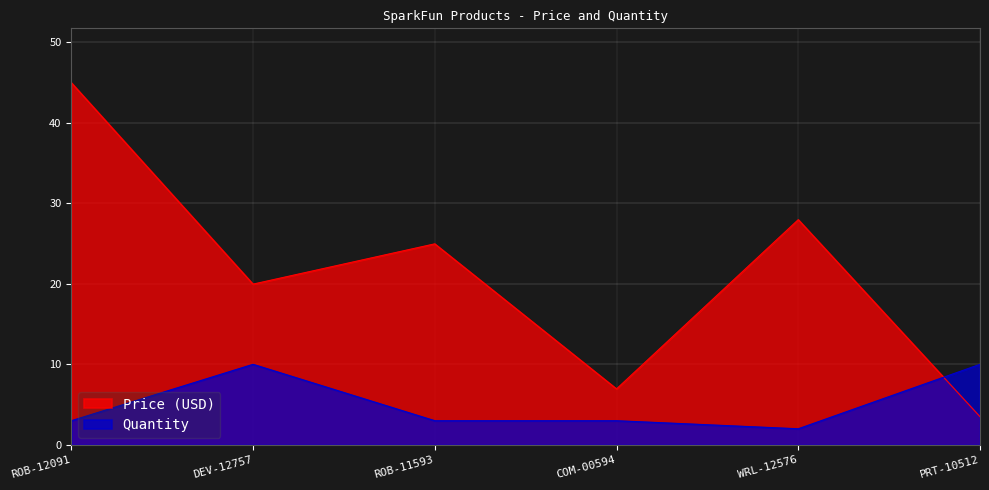

What is the label of the 5th point from the right?

DEV-12757